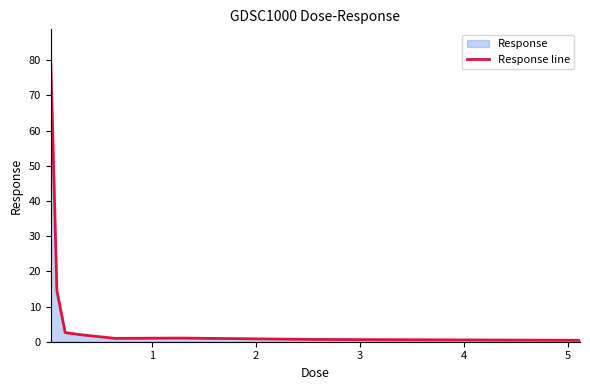

What is the difference between the maximum and minimum values?

80.3